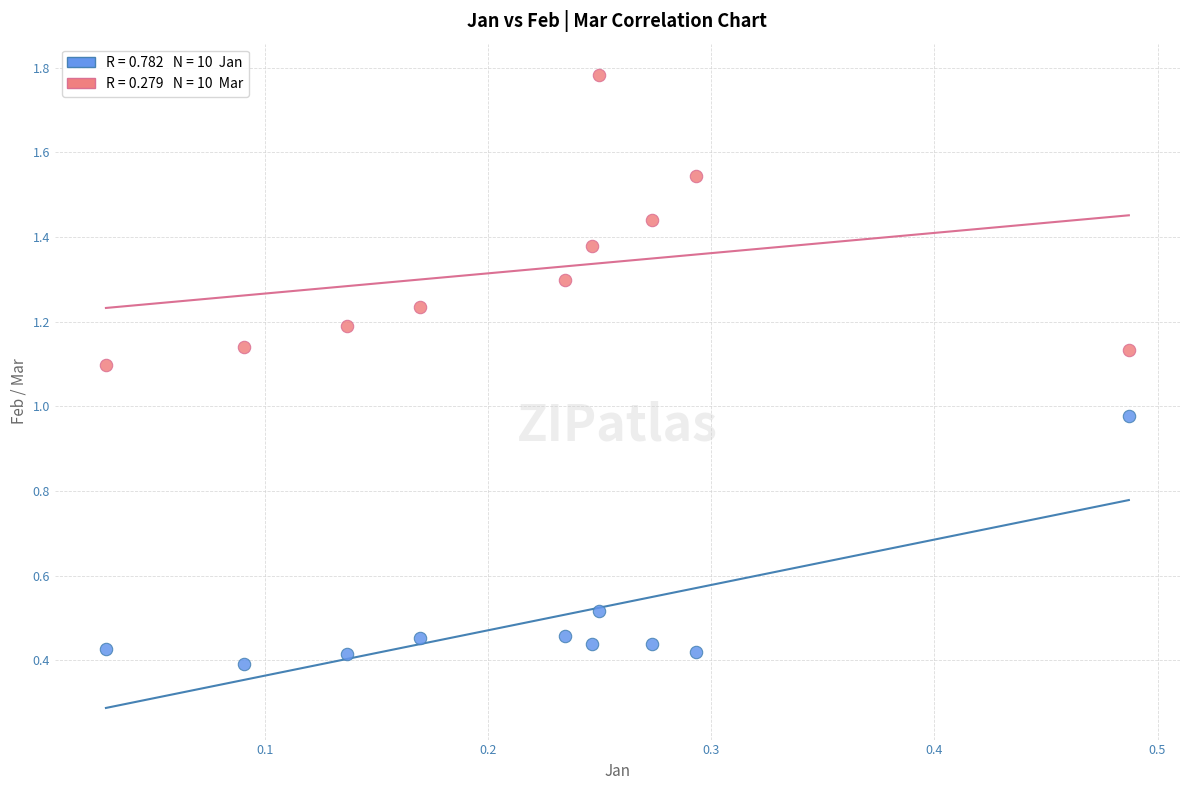

Count the number of points in this scatter plot.

20